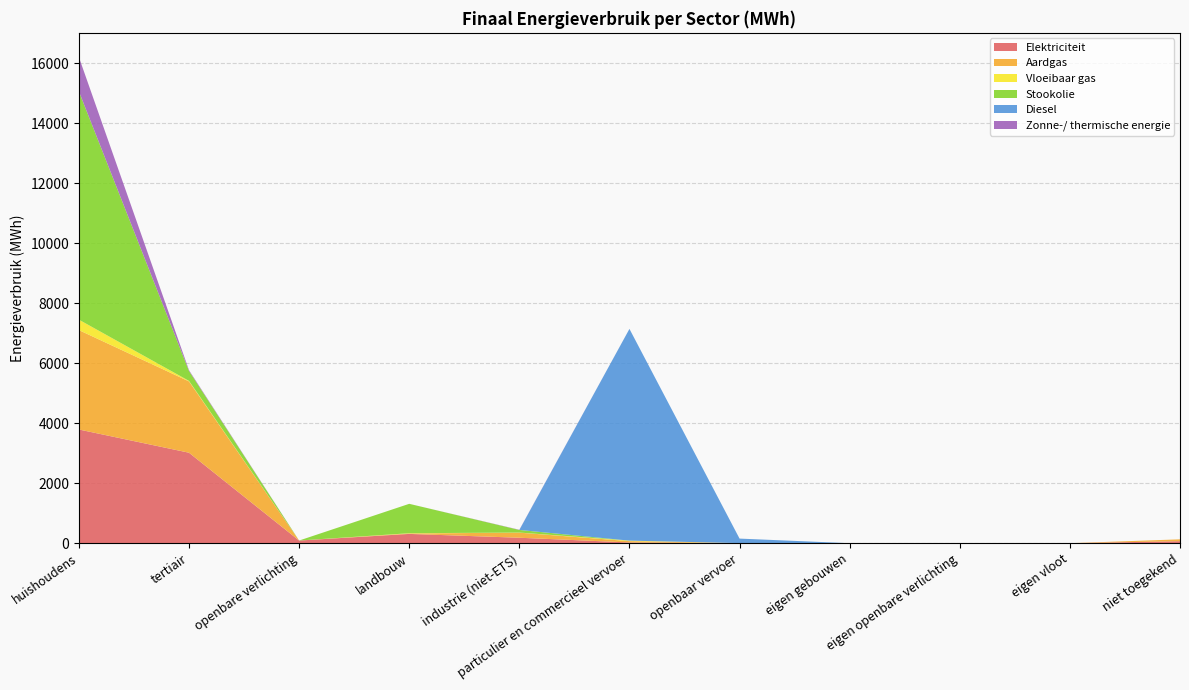

Reading right to left, what are all the values shown in this chart?

Elektriciteit: 66.9	0.0	0.0	0.0	2.4	24.6	181.9	309.4	88.5	3015.3	3789.6
Aardgas: 62.2	0.0	0.0	0.0	0.0	43.6	169.3	14.3	0.0	2377.0	3312.8
Vloeibaar gas: 0.0	0.0	0.0	0.0	0.0	17.1	3.0	8.9	0.0	16.9	347.3
Stookolie: 0.0	0.0	0.0	0.0	0.0	0.0	87.0	979.5	0.0	331.9	7607.1
Diesel: 0.0	0.0	0.0	0.0	150.9	7056.7	0.0	0.0	0.0	0.0	0.0
Zonne-/ thermische energie: 0.0	0.0	0.0	0.0	0.0	0.0	6.7	0.0	0.0	25.1	1142.1